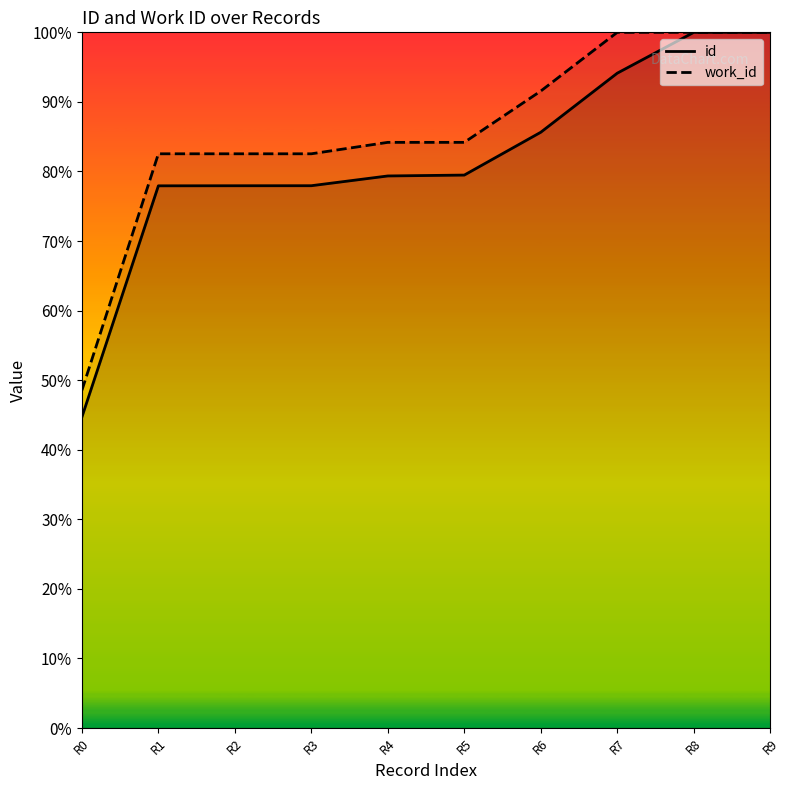

What is the sum of the id values at R3 and R2?

155.9